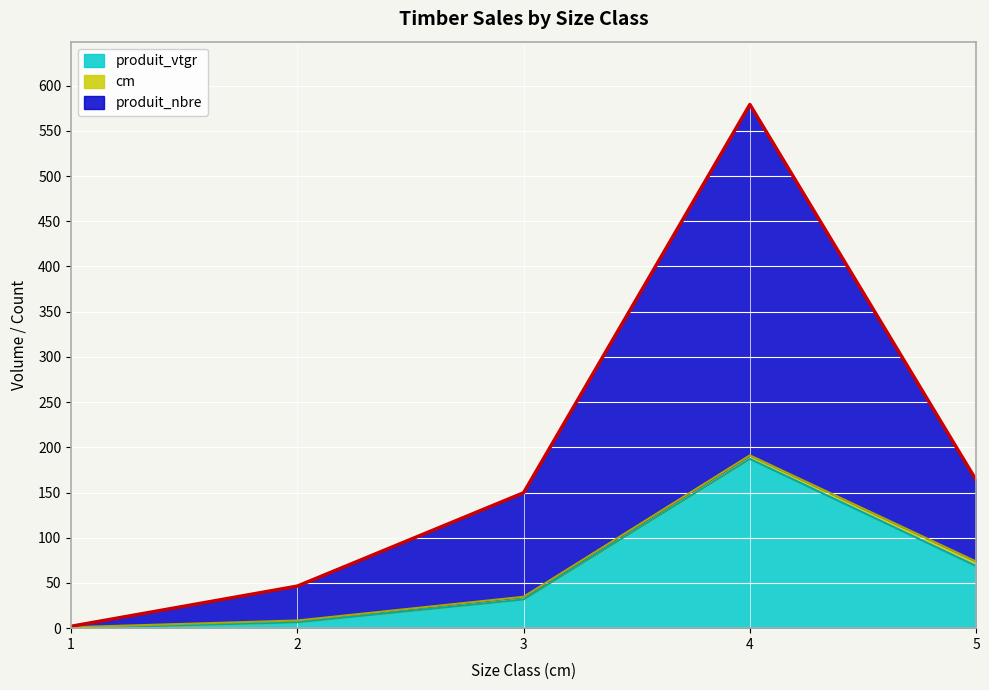

Which series has the largest range (max minus min)?

produit_nbre